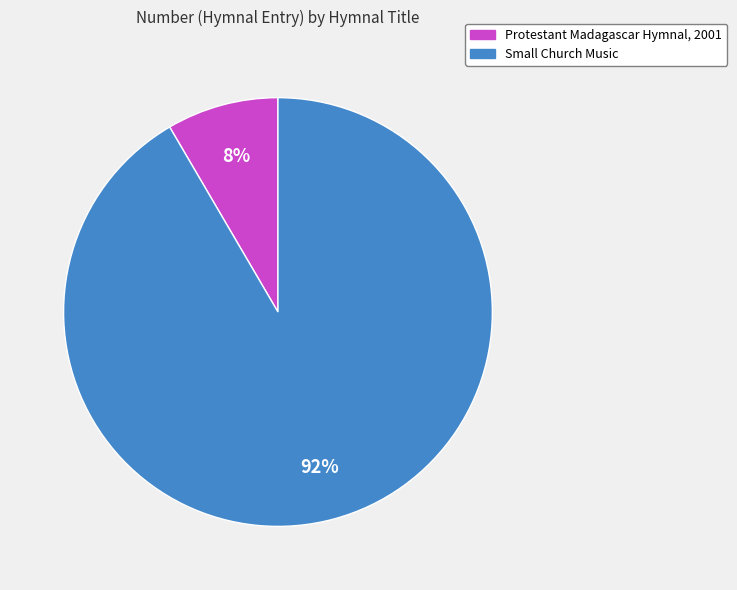

Rank the categories by value from highest to lowest.

Small Church Music, Protestant Madagascar Hymnal, 2001